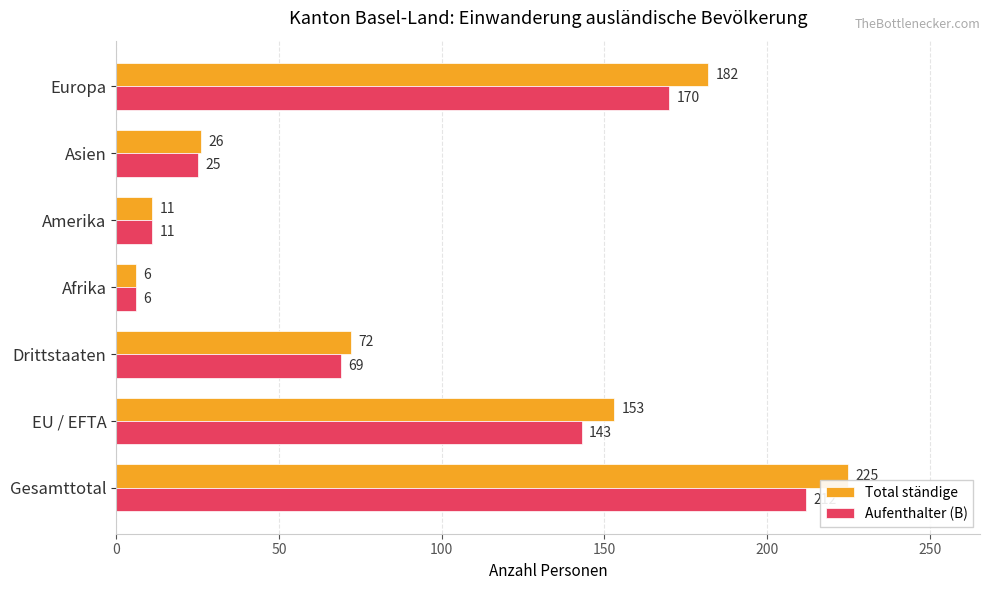

What is the greatest value displayed?

225